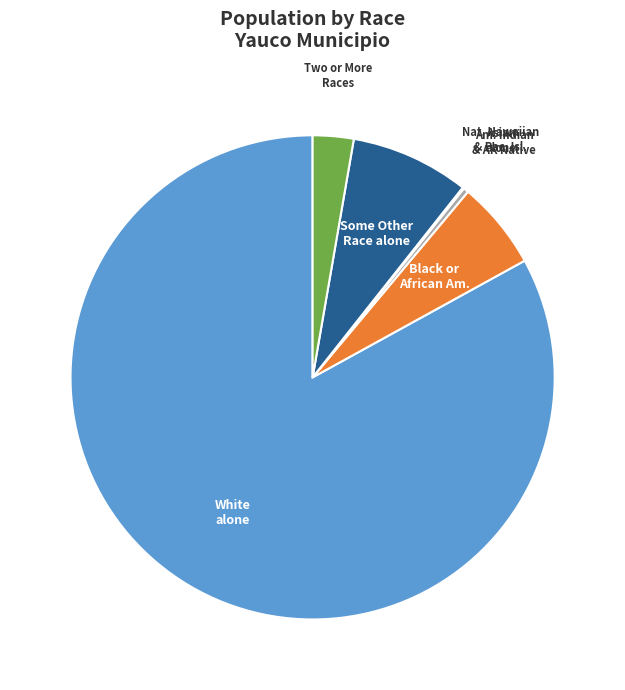

Is there any slice that represents more than half of the pie?

Yes